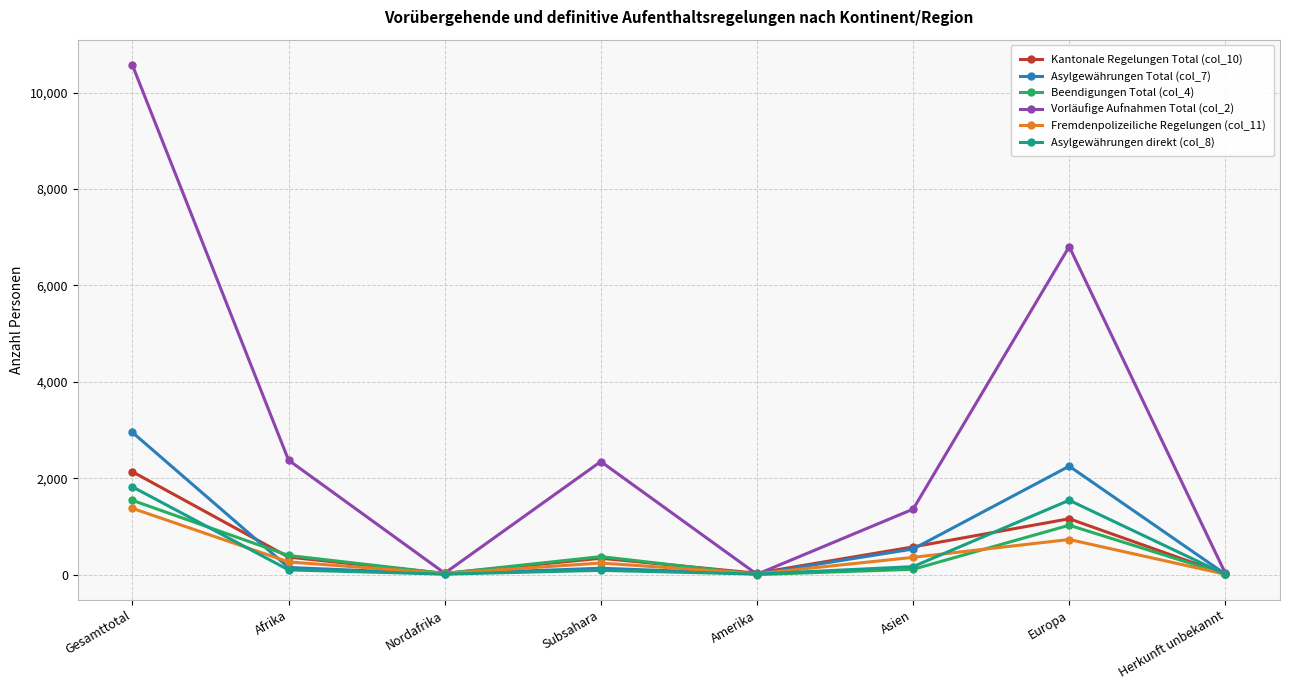

Does the chart display data point markers on the line(s)?

Yes